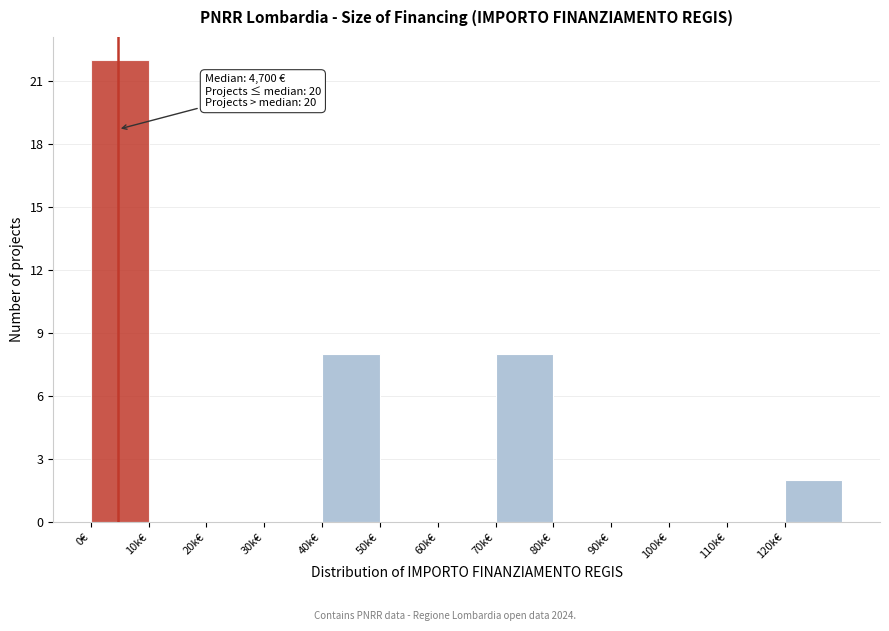

Reading left to right, what are all the values shown in this chart?

0€=22	10k€=0	20k€=0	30k€=0	40k€=8	50k€=0	60k€=0	70k€=8	80k€=0	90k€=0	100k€=0	110k€=0	120k€=2